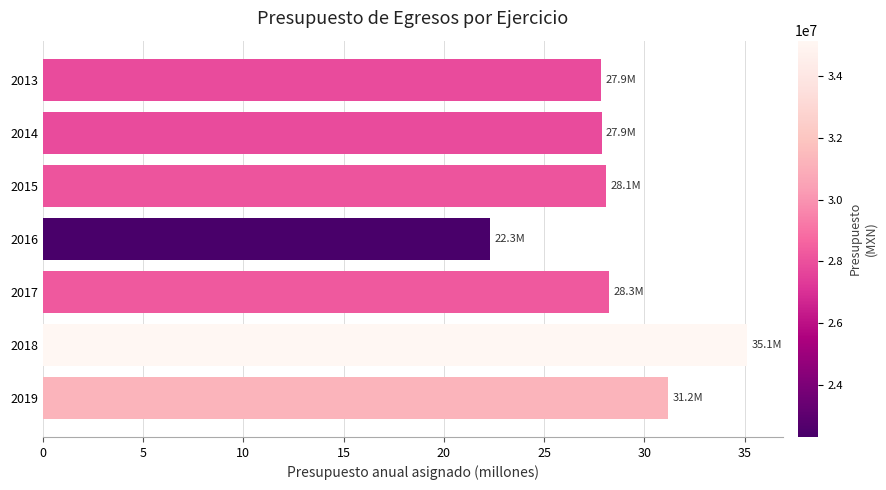

The value at 2013 is 27.9. True or false?

True